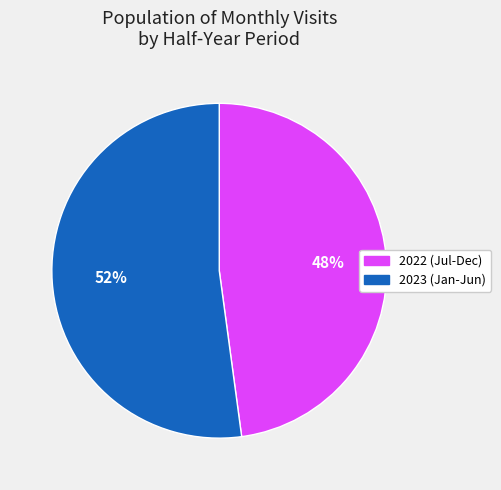

Which slice is the largest?

2023 (Jan-Jun)